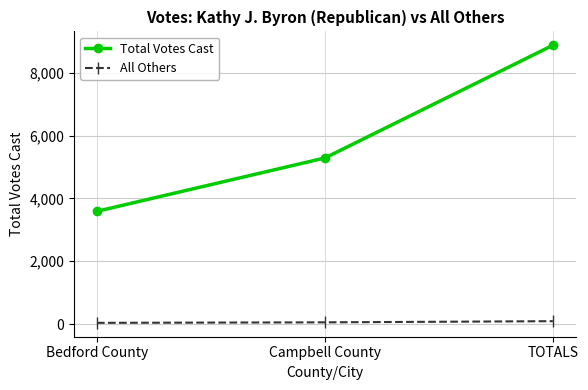

What is the difference between the second highest and minimum values in the Total Votes Cast series?

1697